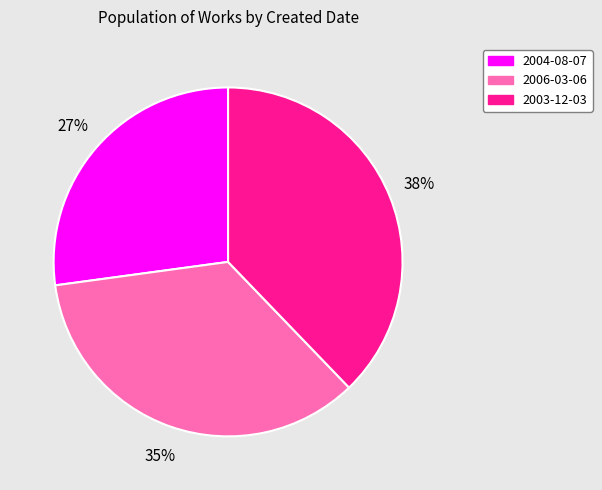

Do 2006-03-06 and 2004-08-07 together represent more than half of the pie?

Yes